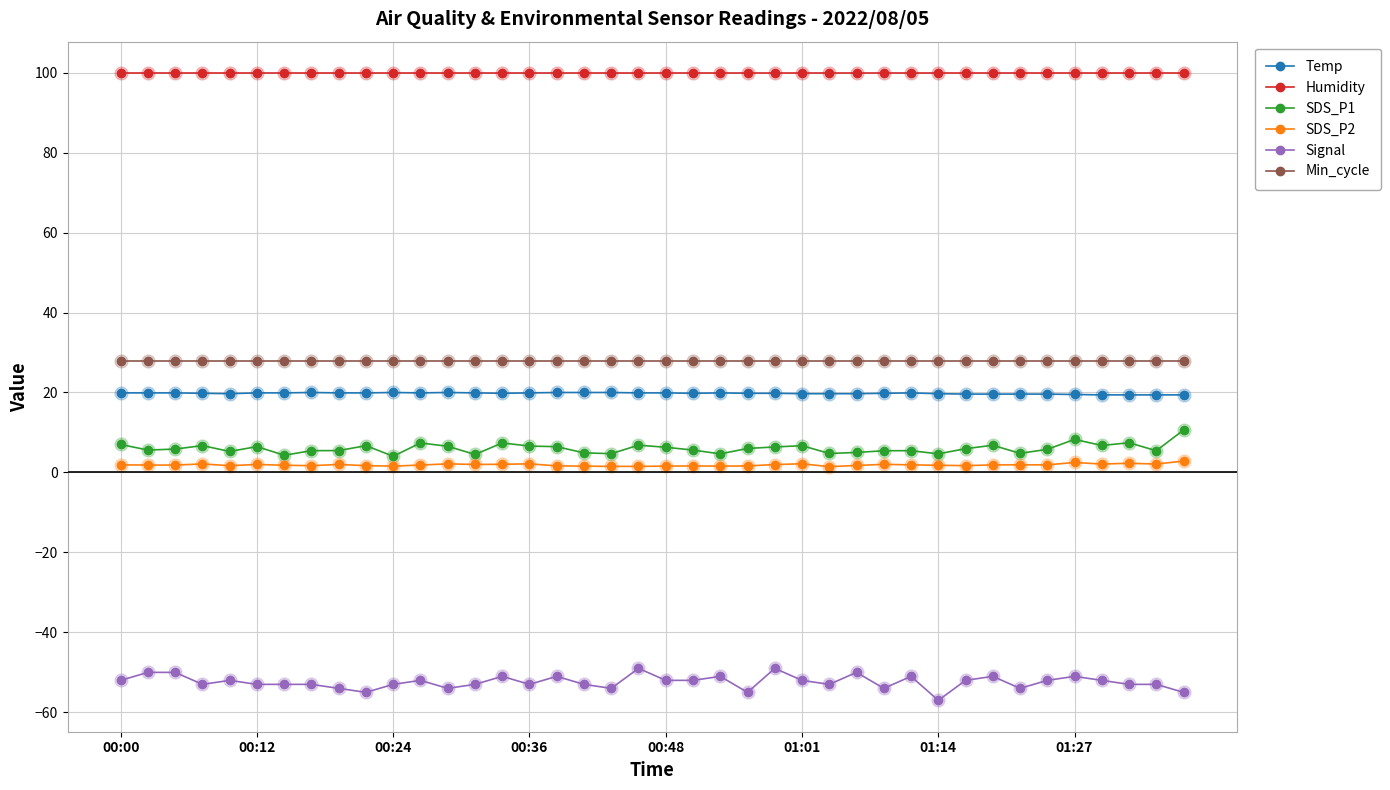

What is the average value of the Signal series?

-52.4